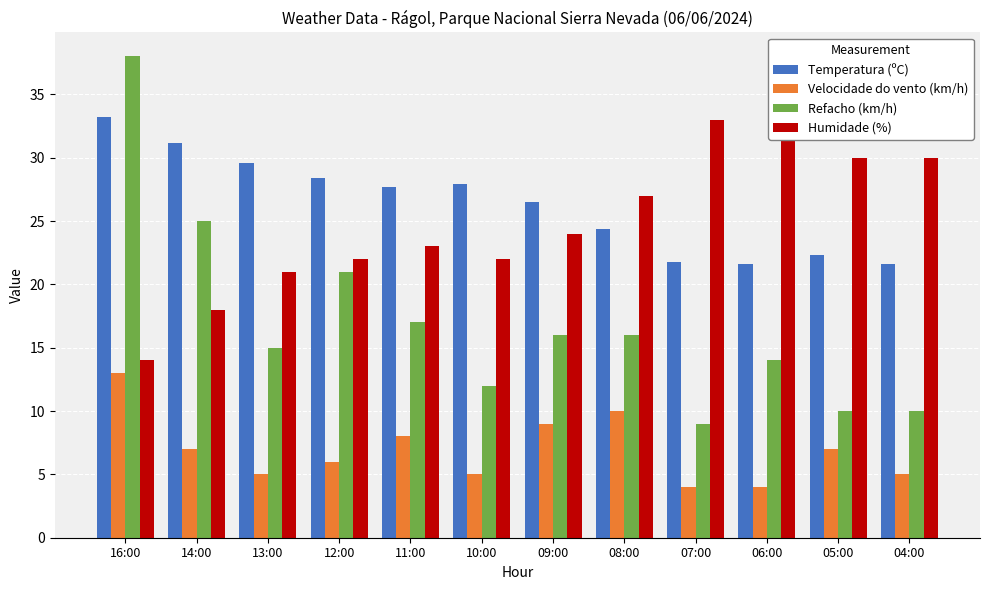

What is the total value across all series at 04:00?

66.6